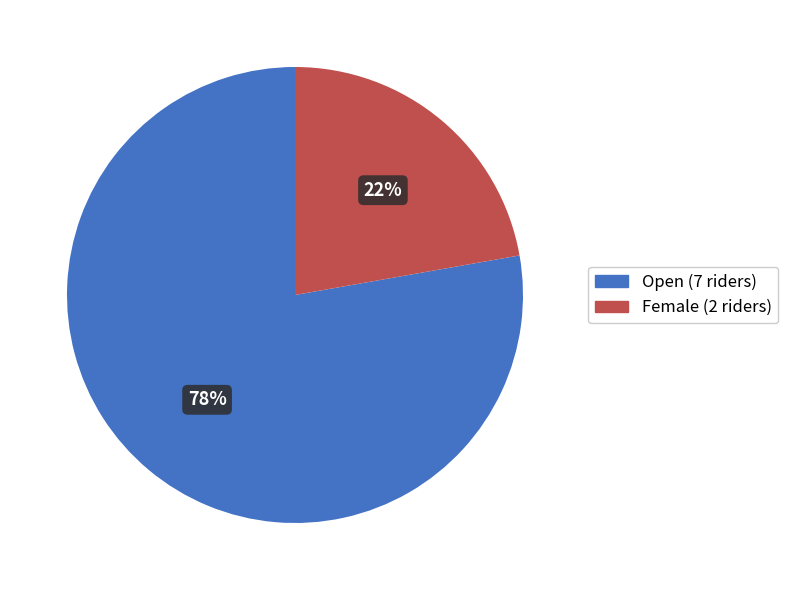

What is the majority slice?

Open